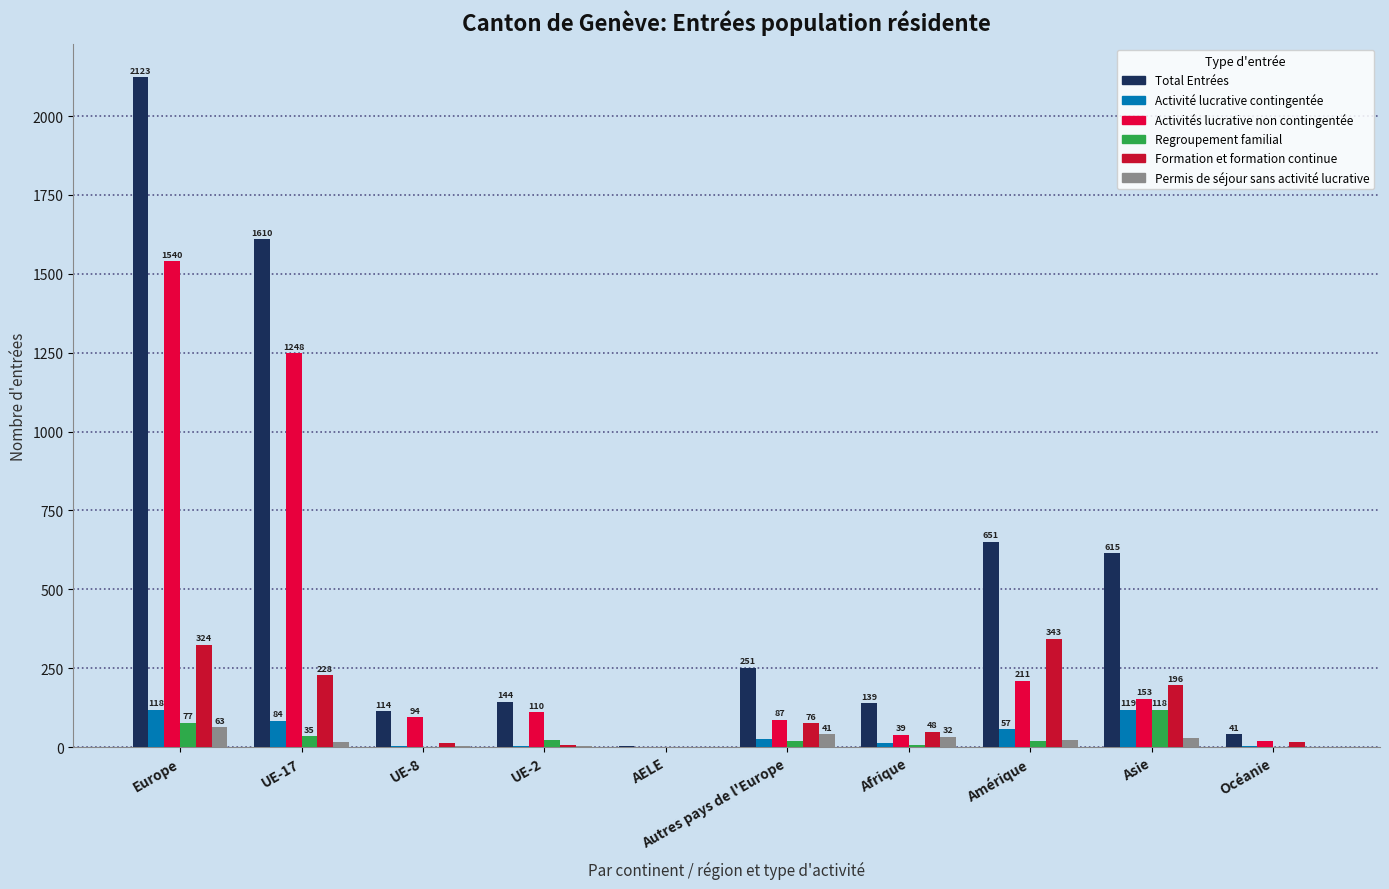

At which label does Permis de séjour sans activité lucrative reach its peak?

Europe